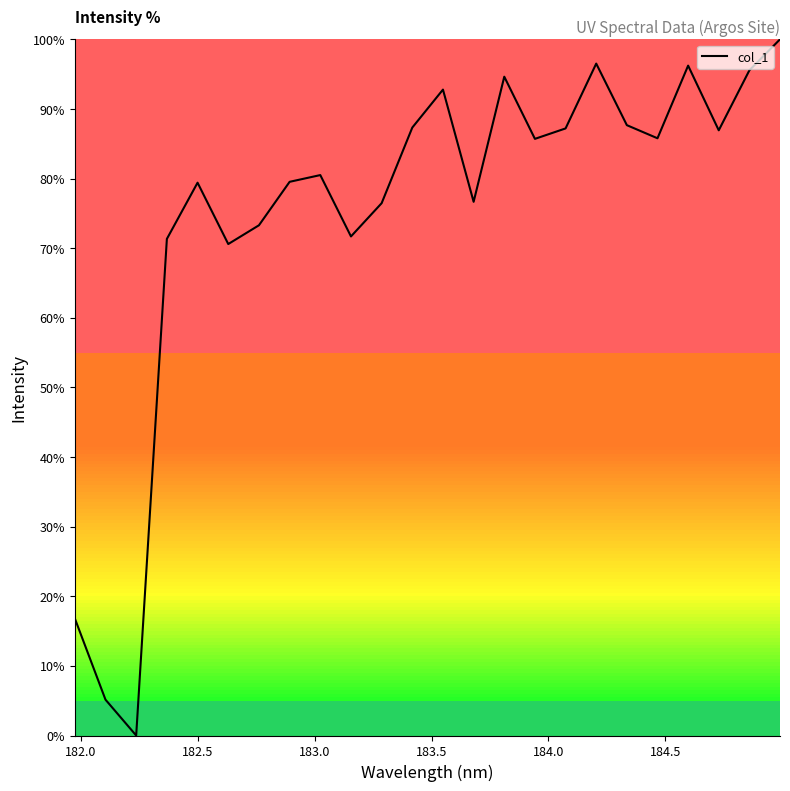

True or false: the data has more than 1 interior local peaks.

True